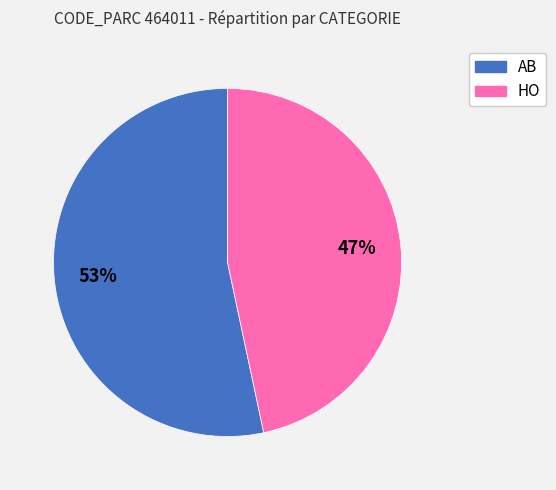

The HO slice represents 47% of the pie. True or false?

True